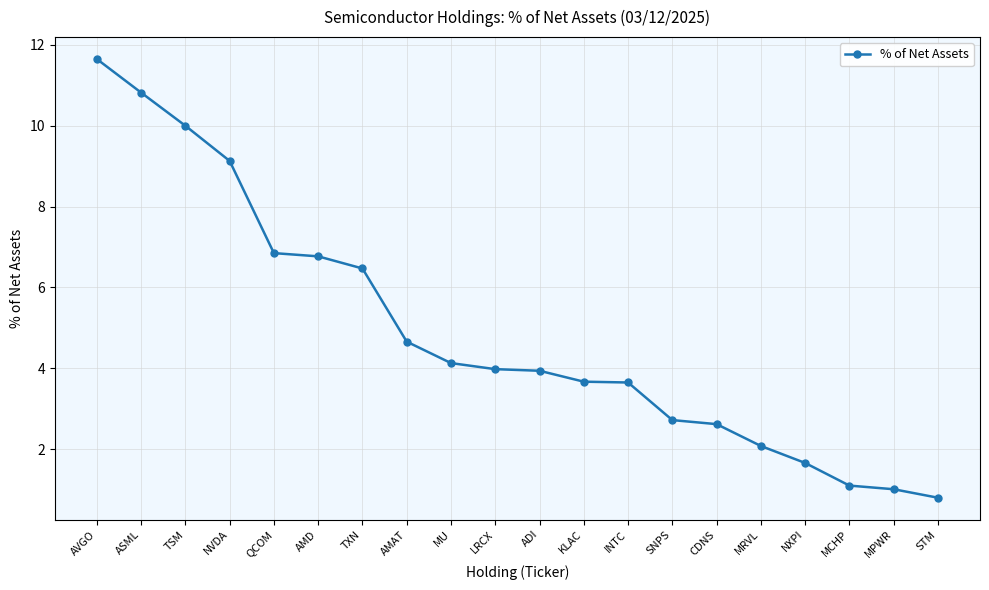

Count the number of data series in this chart.

1